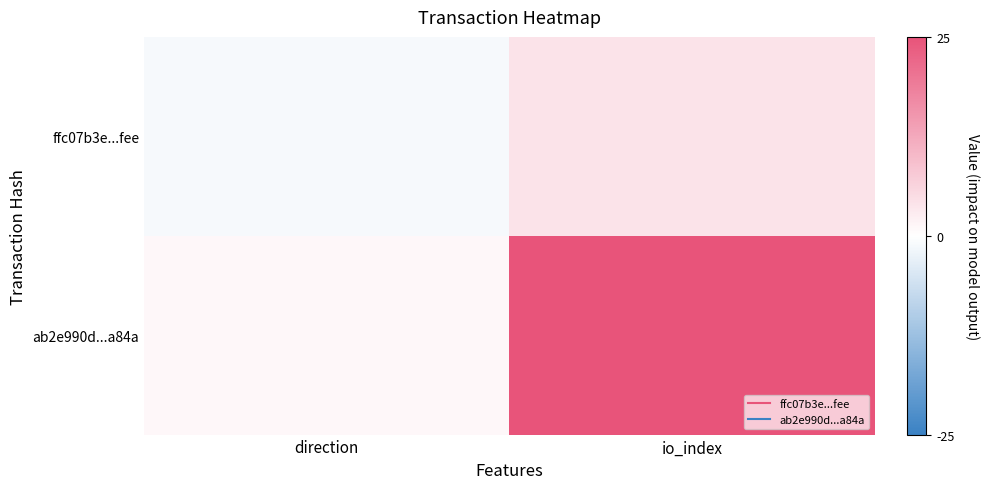

Which category has the highest value across all series?

io_index